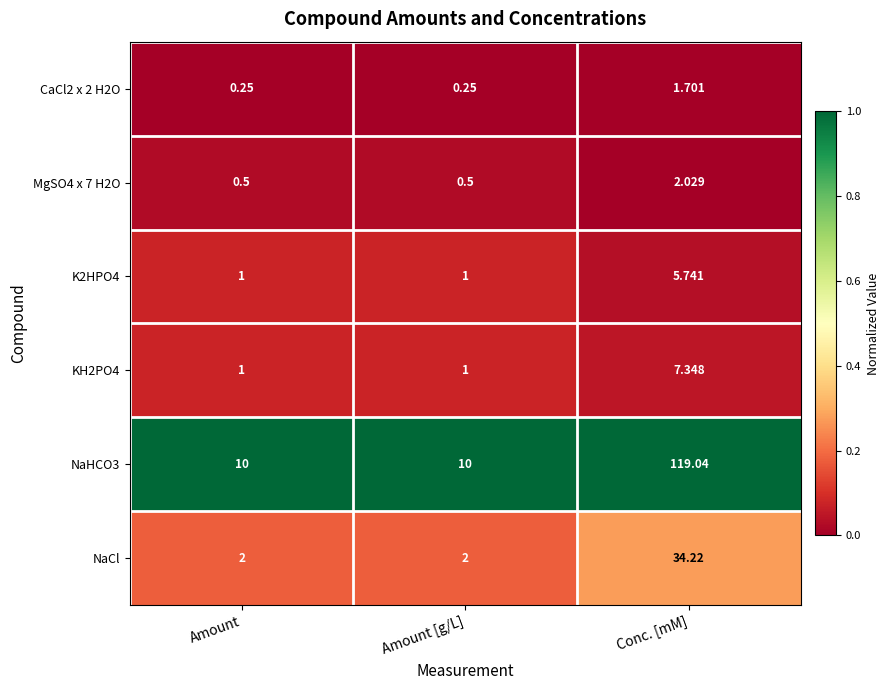

Which label corresponds to the largest value in the chart?

Conc. [mM]